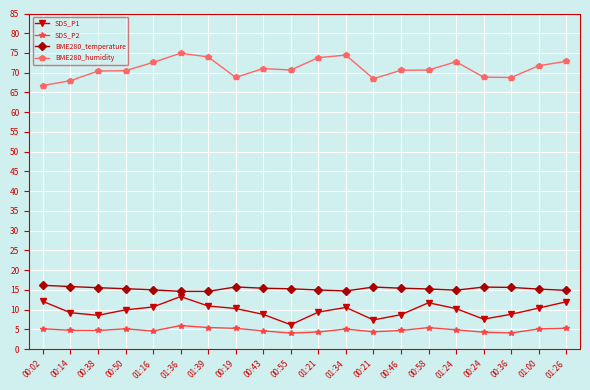

What is the difference between the second highest and second lowest values in the BME280_humidity series?

6.5